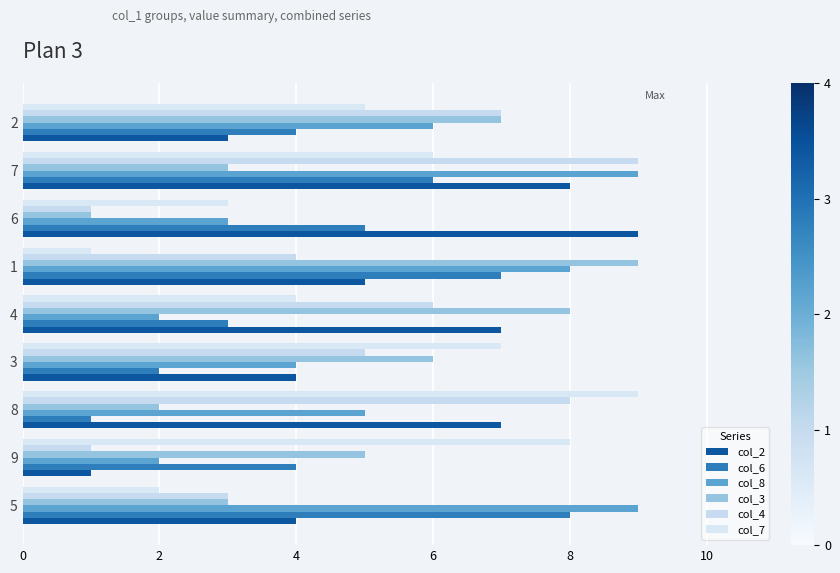

What are all the series names shown in the legend?

col_2, col_6, col_8, col_3, col_4, col_7